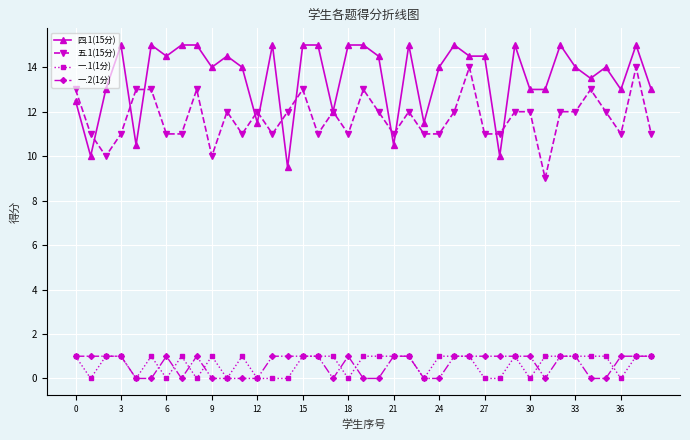

What is the greatest value displayed?

15.0